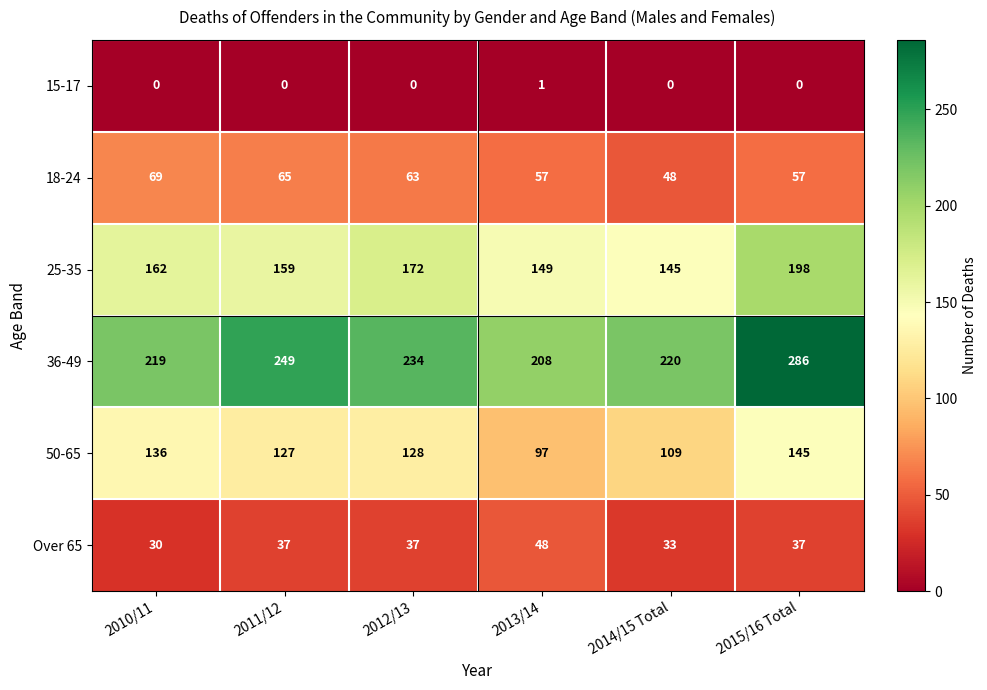

The Over 65 series shows 30 at 2010/11. True or false?

True